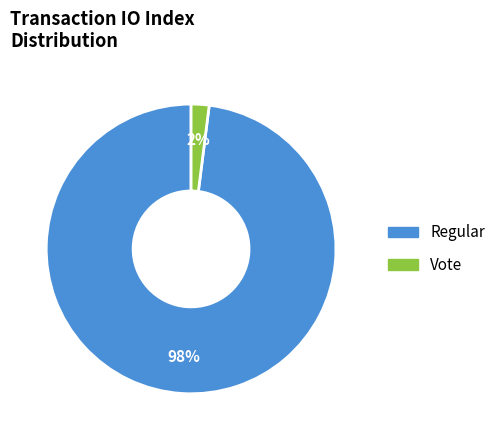

To the nearest percent, what is the average slice percentage?

50%